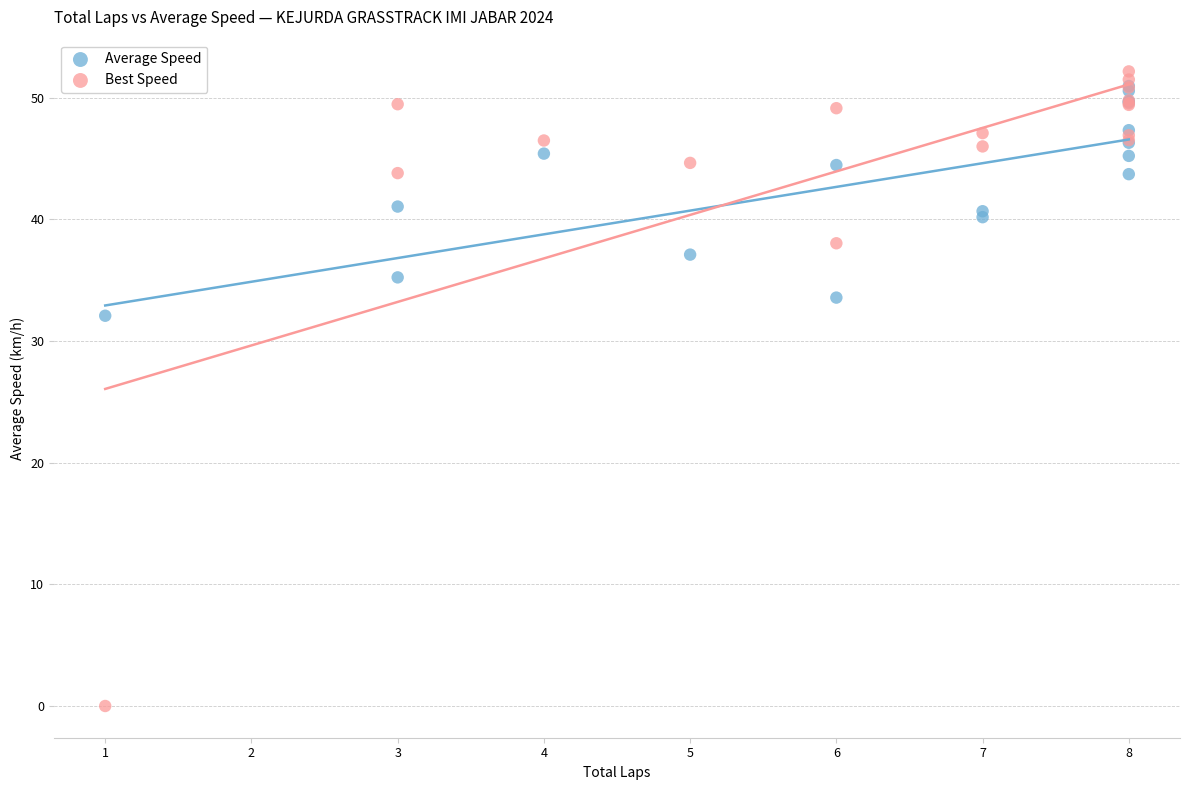

Across all series, what Y value is closest to 26?

32.1